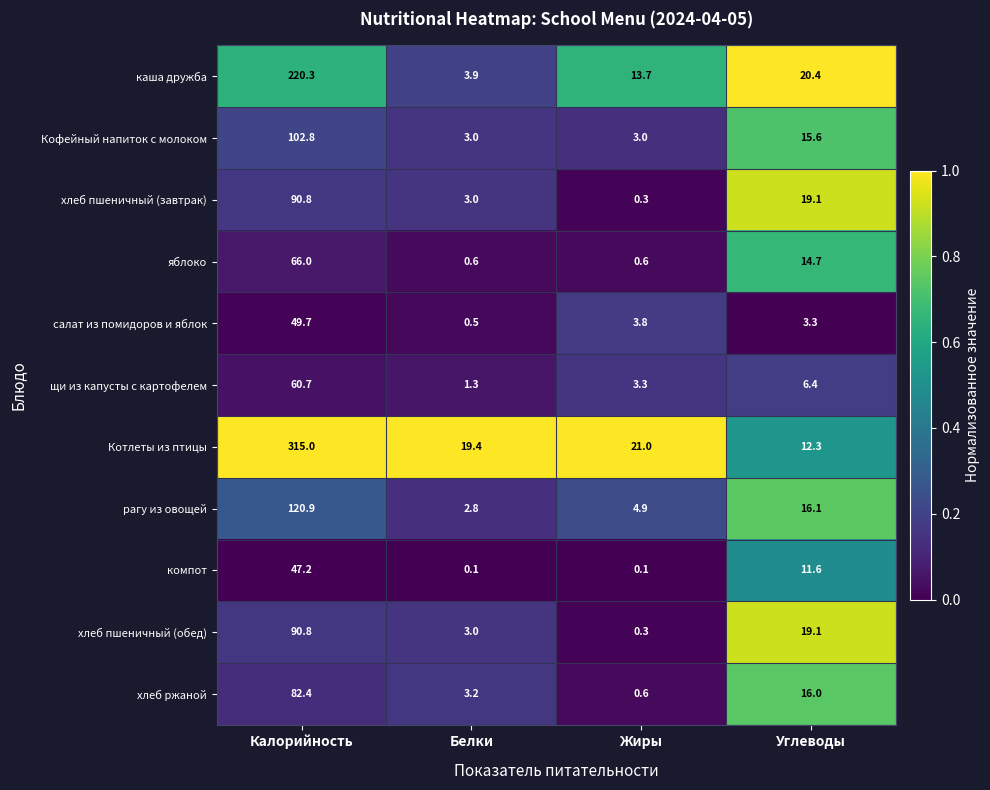

At which category is the sum across all series the highest?

Калорийность